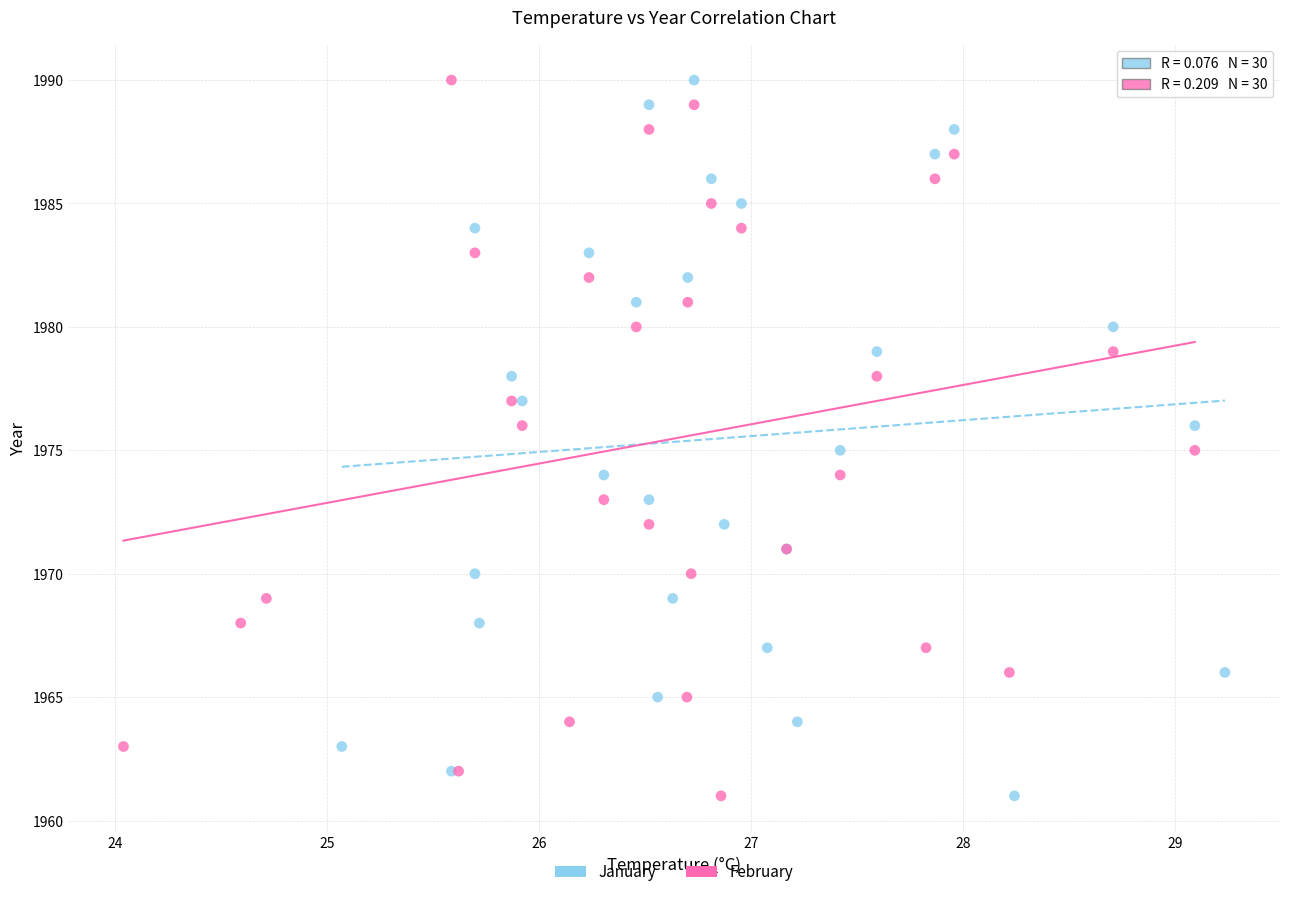

What are all the series names shown in the legend?

January, February